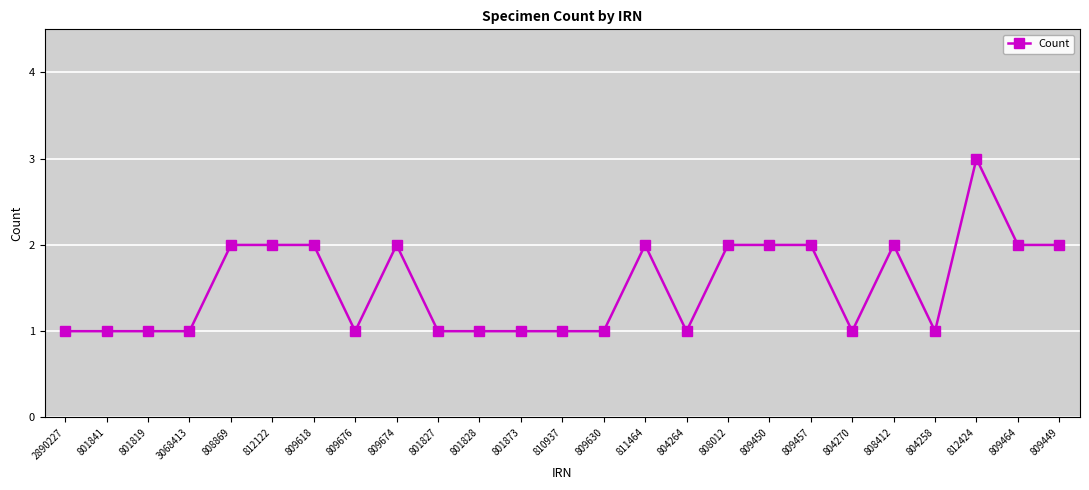

At which category does the chart reach its peak across all series?

812424